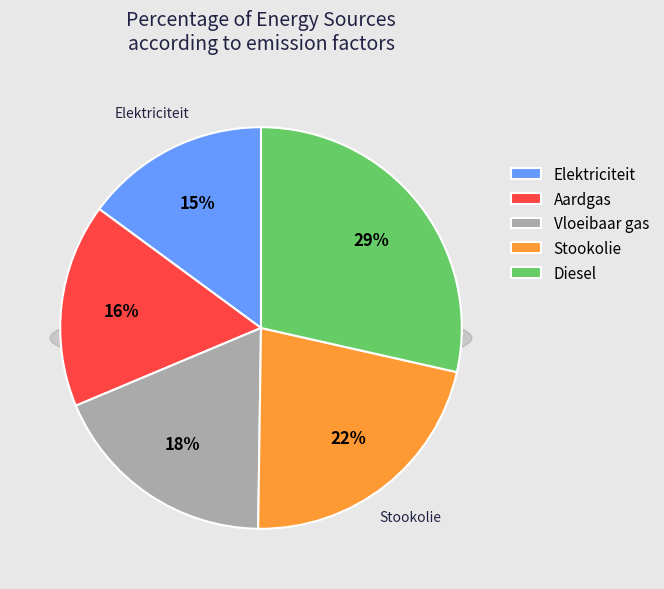

Count the number of slices in the pie.

5